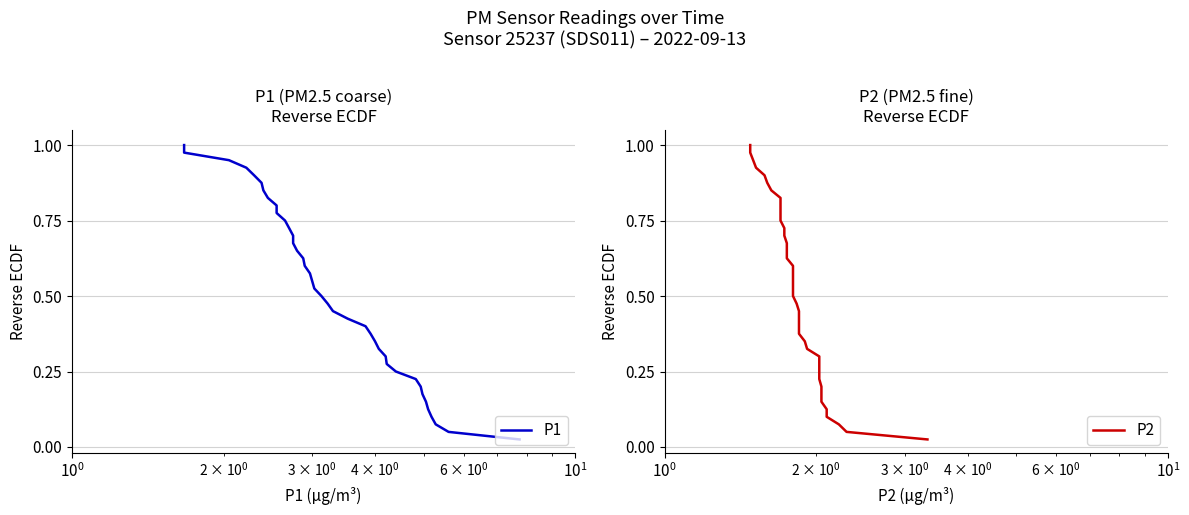

True or false: P1 has a value of 0.2 at 26.

False